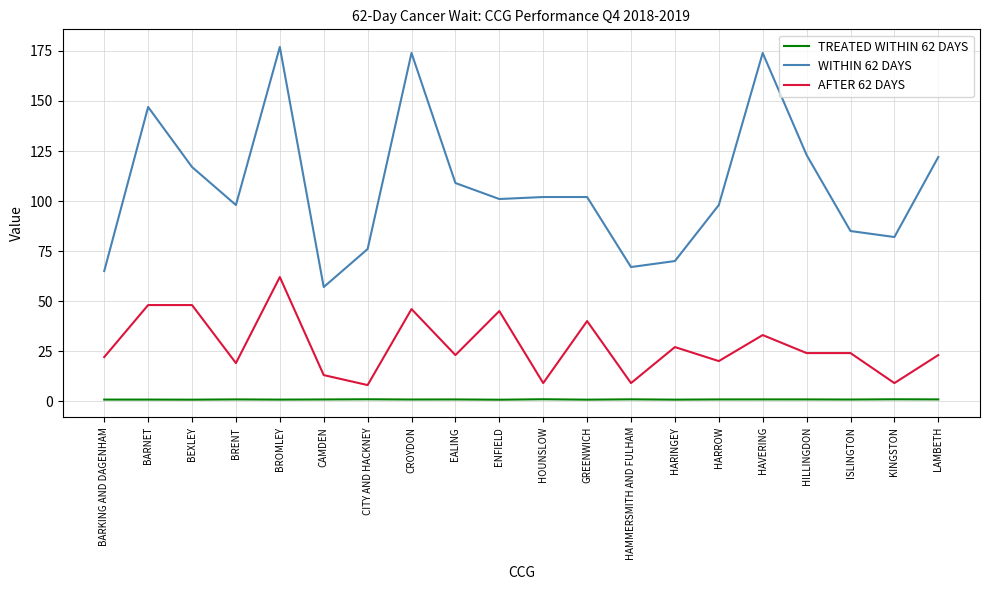

Is the value of TREATED WITHIN 62 DAYS at LAMBETH greater than the value of WITHIN 62 DAYS at KINGSTON?

No